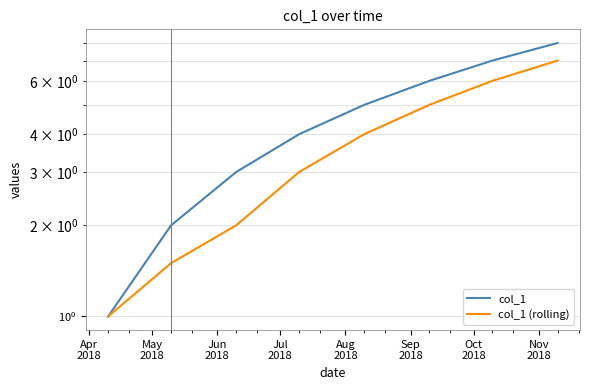

What is the value of the col_1 point at the 7th from the left?

7.0